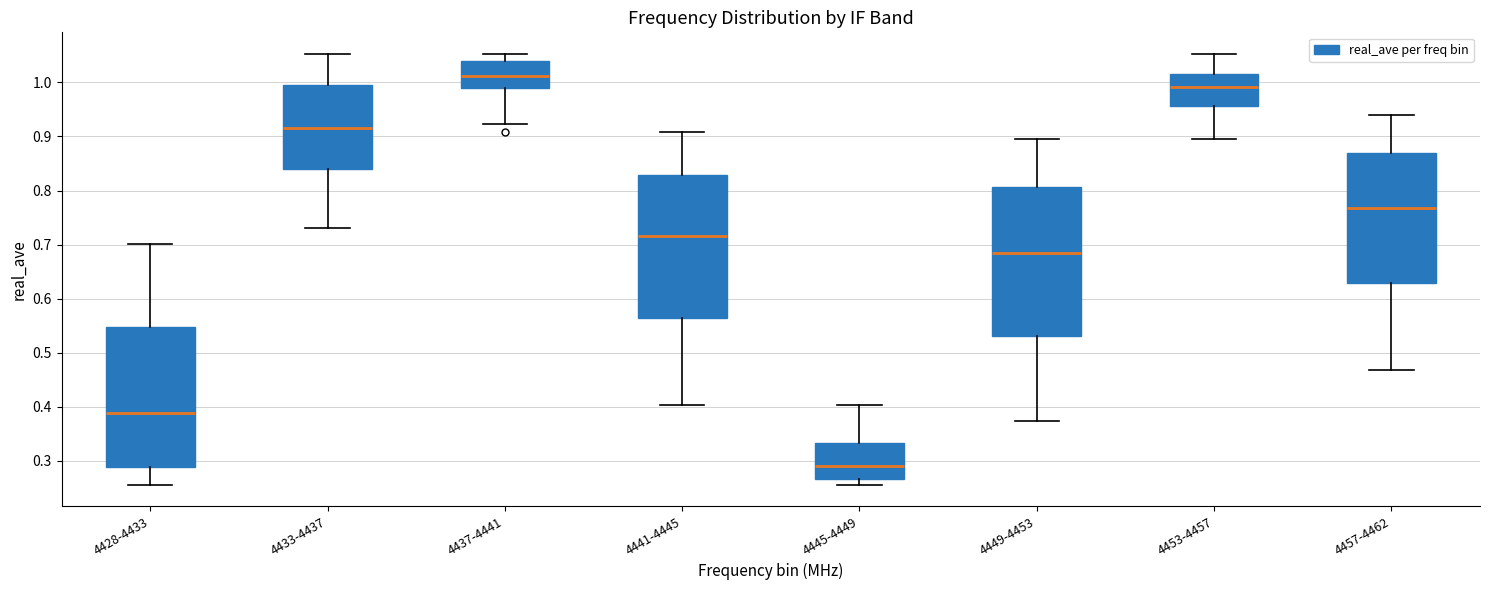

Comparing the boxes themselves (not the whiskers), which one is the tallest?

4449-4453